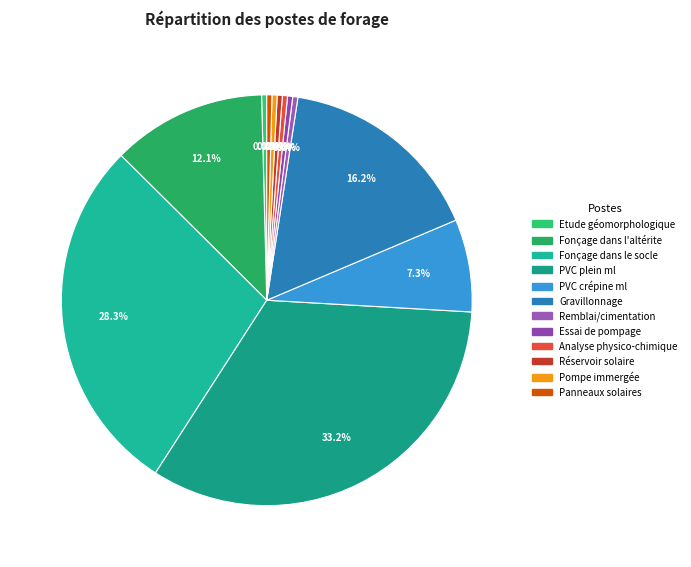

To the nearest percent, what is the combined percentage of Pompe immergée and Analyse physico-chimique?

1%